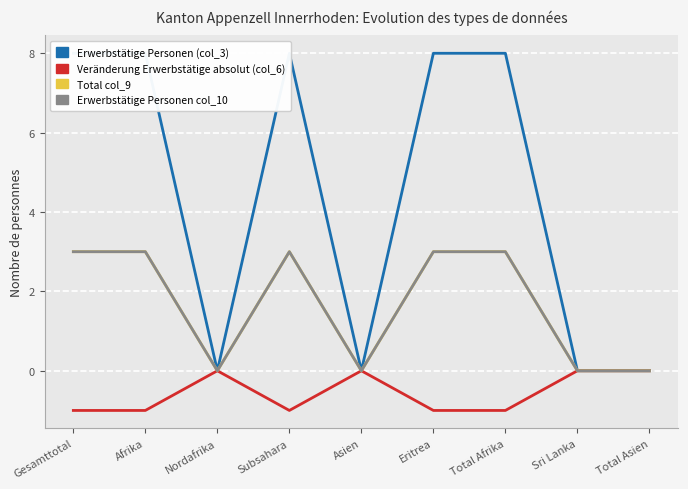

True or false: Erwerbstätige Personen (col_3) and Total col_9 intersect in this chart.

False